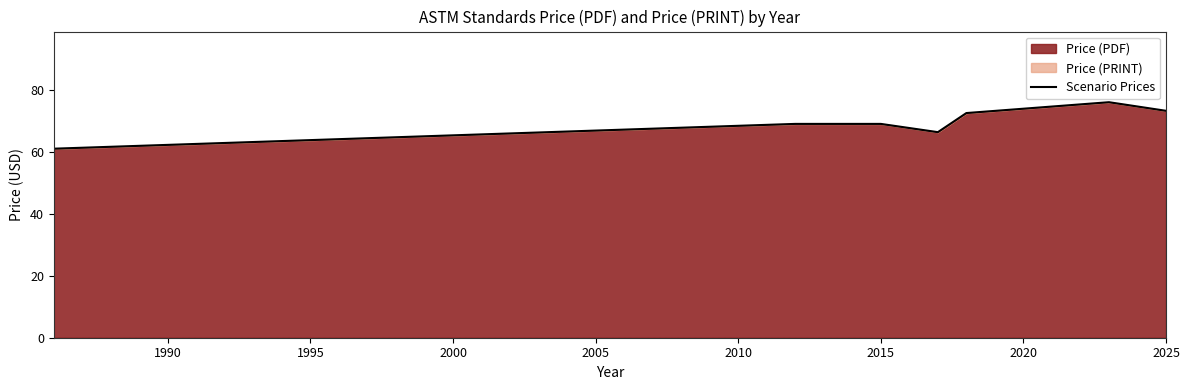

True or false: the data has more than 2 interior local peaks.

False